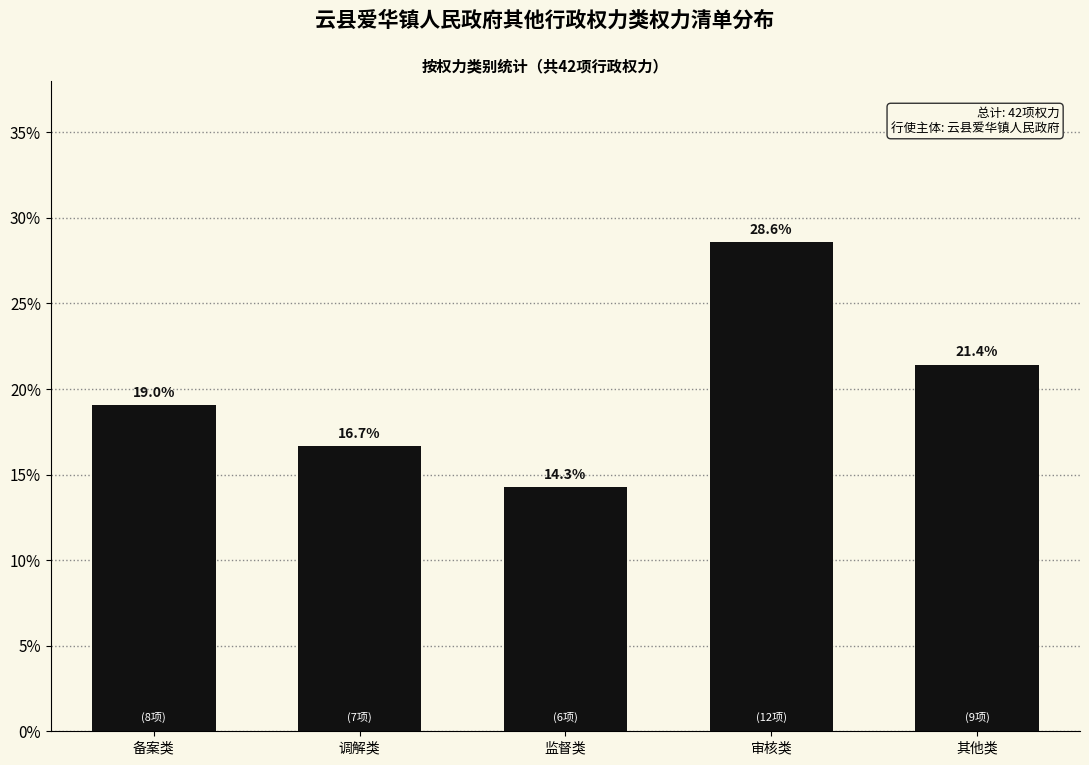

Reading left to right, extract all data points from this chart.

备案类=19.0	调解类=16.7	监督类=14.3	审核类=28.6	其他类=21.4